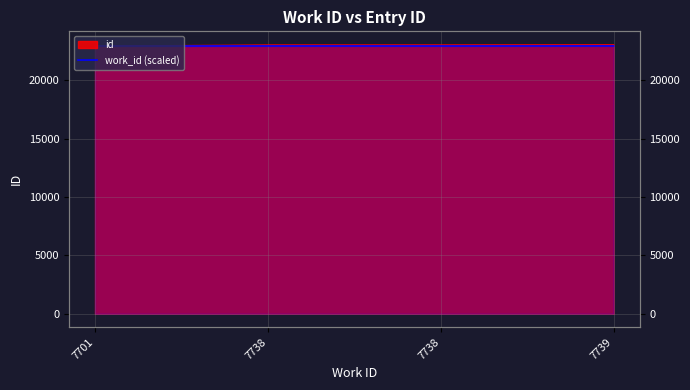

Which category has the highest value across all series?

7739